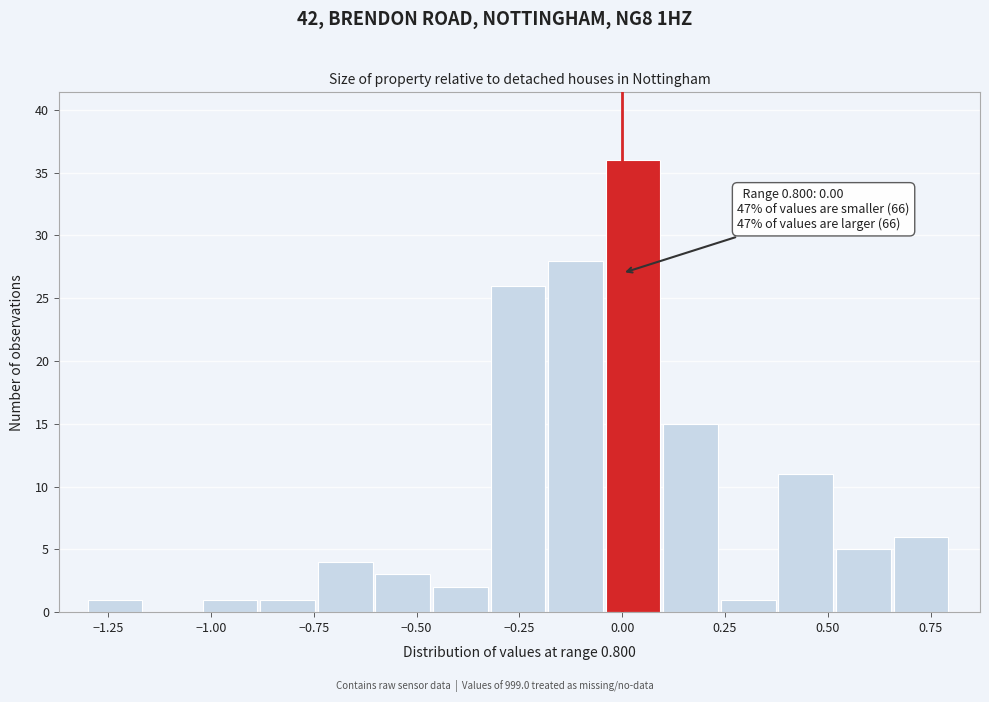

Read against the x-axis, roughly where is the centre of the tallest bar?

0.05